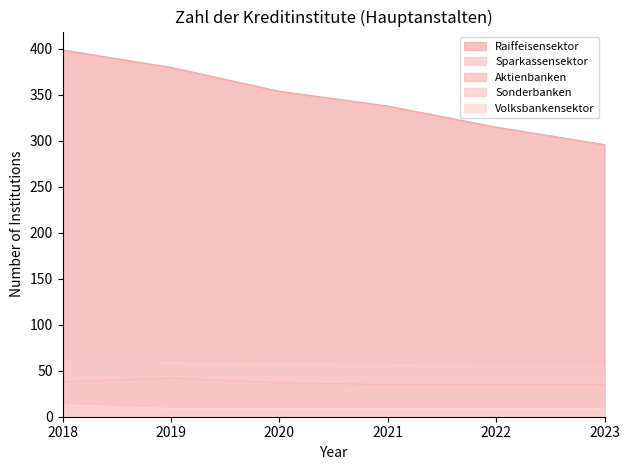

Where does the Sonderbanken series first go above 58?

2018